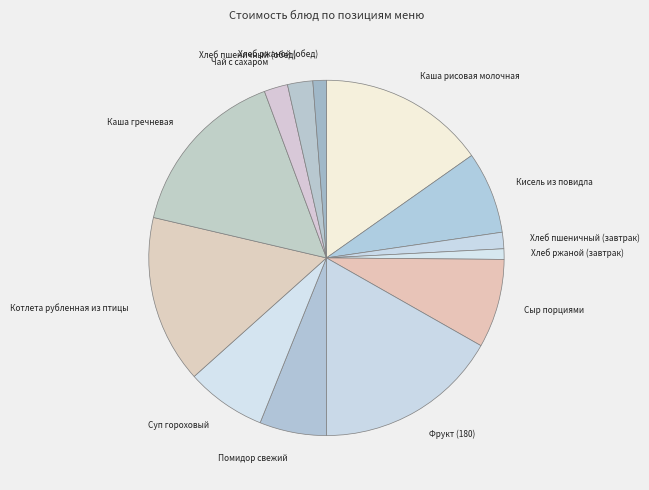

Do Хлеб ржаной (завтрак) and Котлета рубленная из птицы together represent more than half of the pie?

No